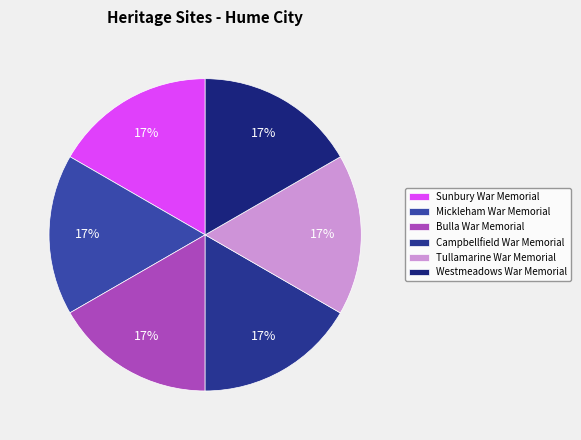

Is the sum of Tullamarine War Memorial and Sunbury War Memorial greater than half?

No